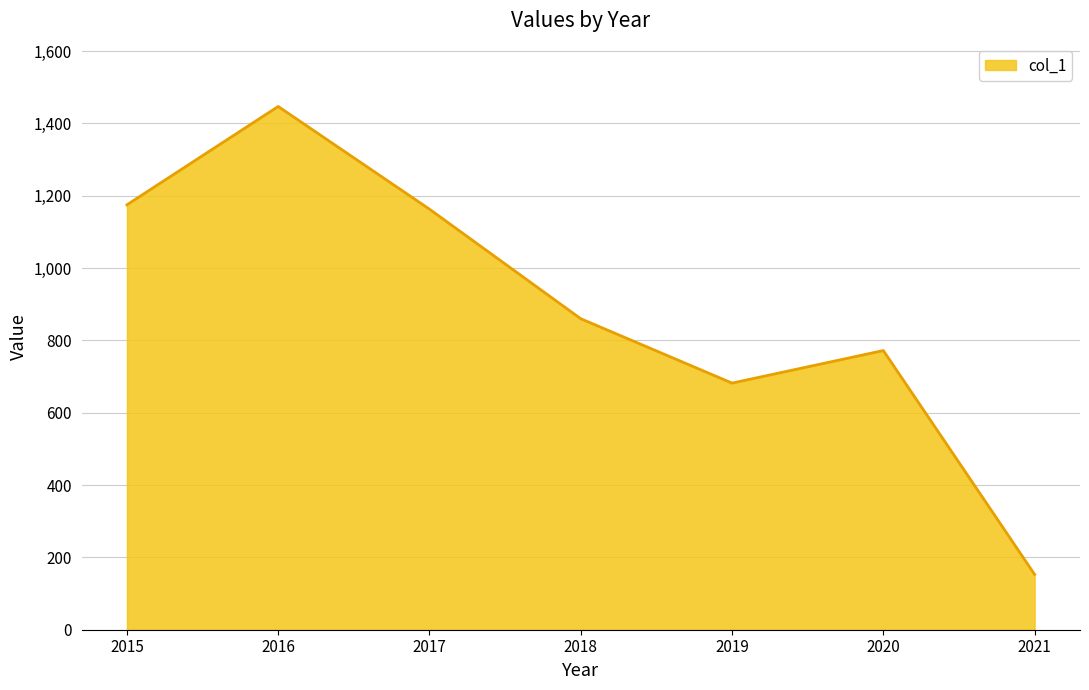

How many distinct data groups are displayed?

1